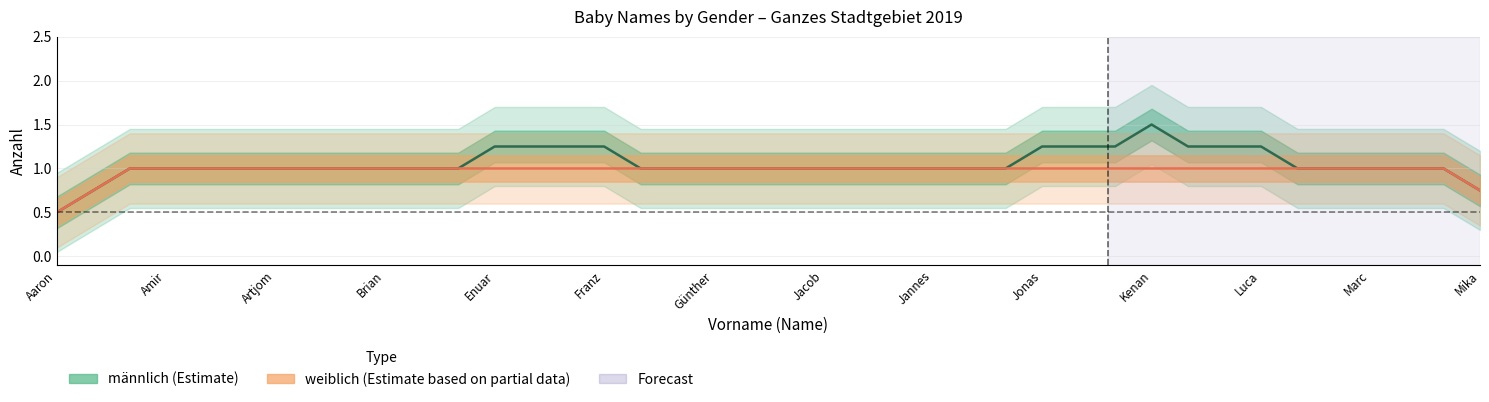

The value of weiblich at Julian is 1. True or false?

False